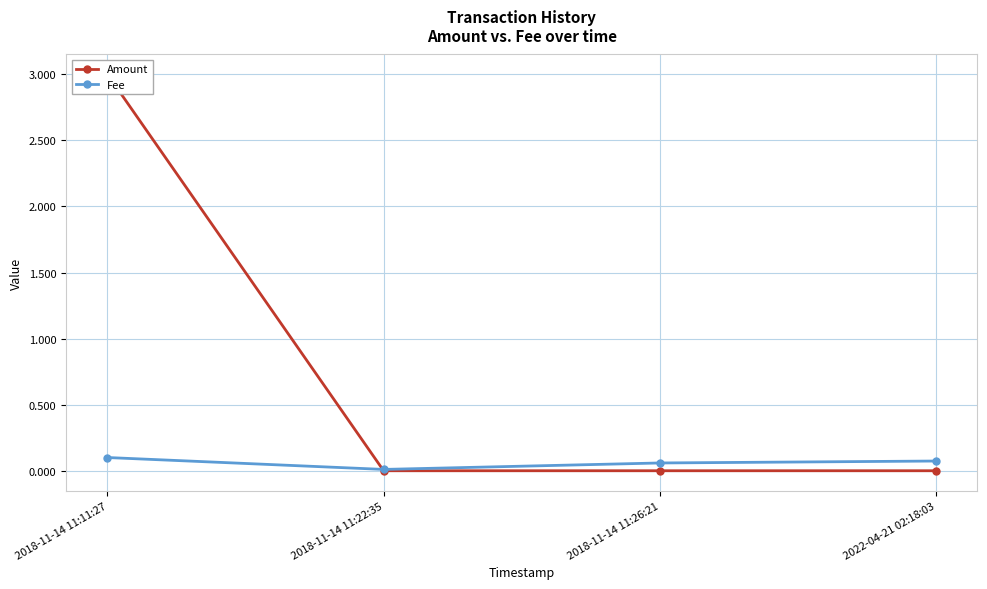

What is the maximum value for Fee?

0.1